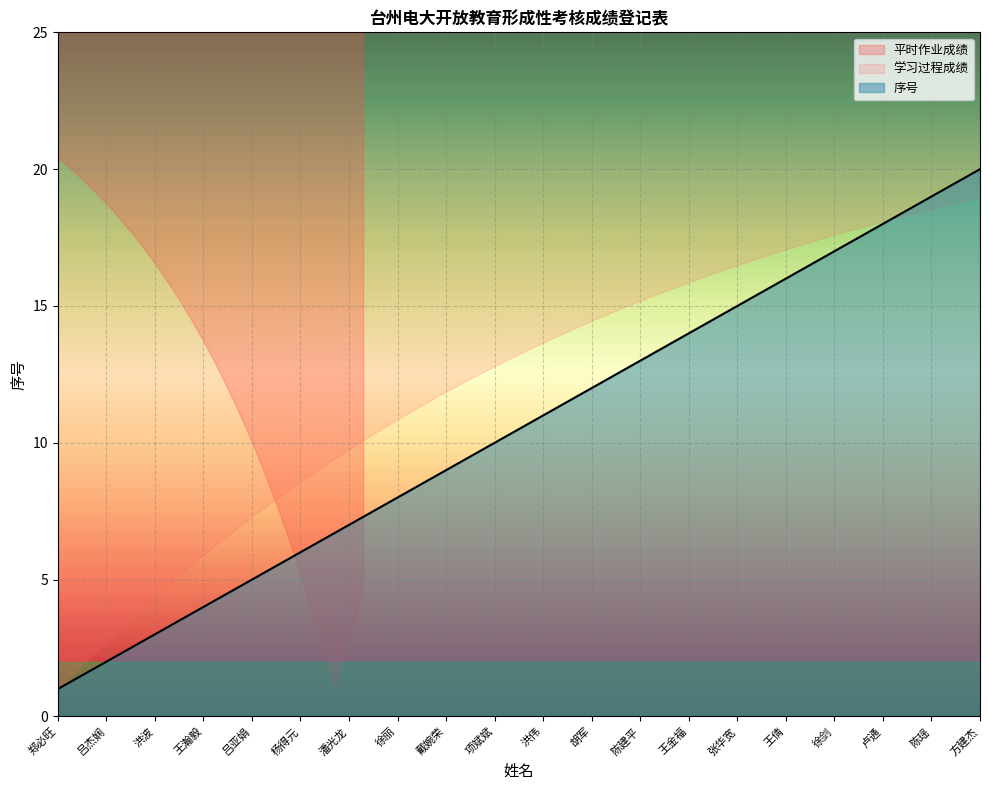

How many data points are less than 11?

10